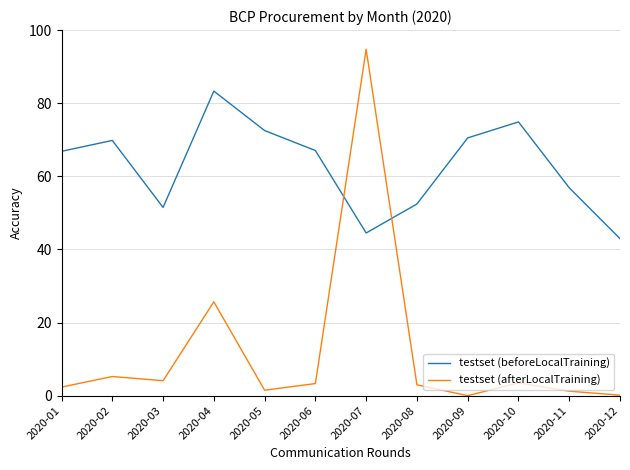

Is the value of testset (afterLocalTraining) at 2020-01 greater than the value of testset (beforeLocalTraining) at 2020-05?

No